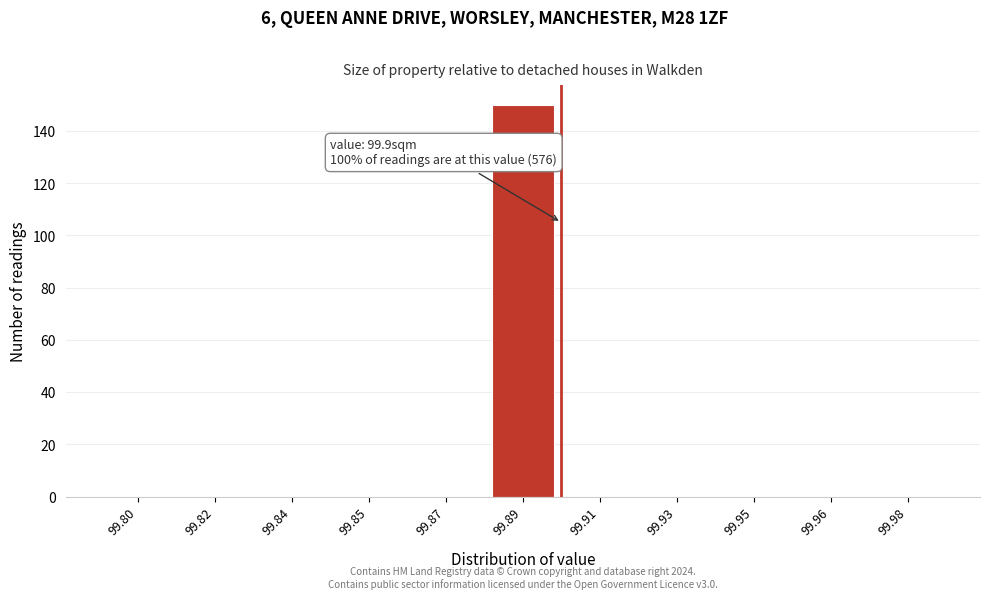

Reading left to right, what are all the values shown in this chart?

99.80=0	99.82=0	99.84=0	99.85=0	99.87=0	99.89=150	99.91=0	99.93=0	99.95=0	99.96=0	99.98=0